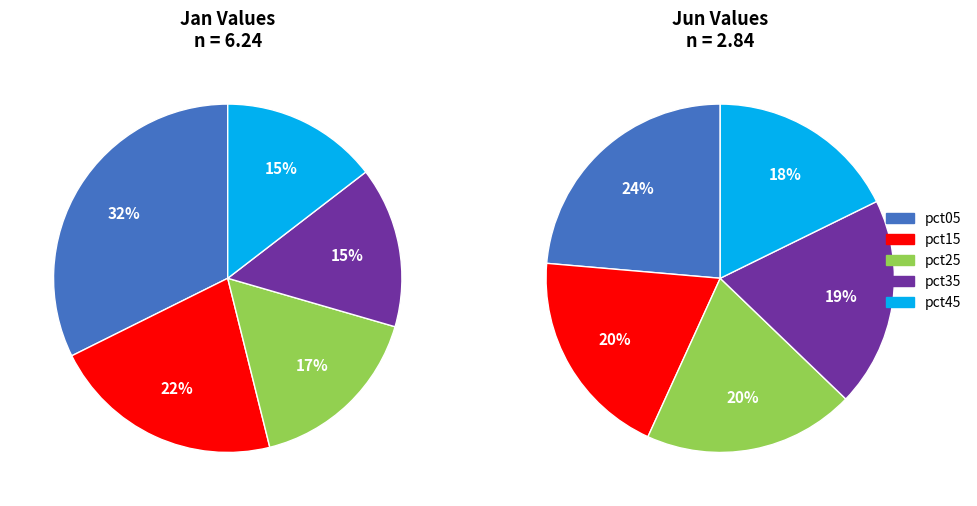

What portion of the pie excludes 8?

91.1%